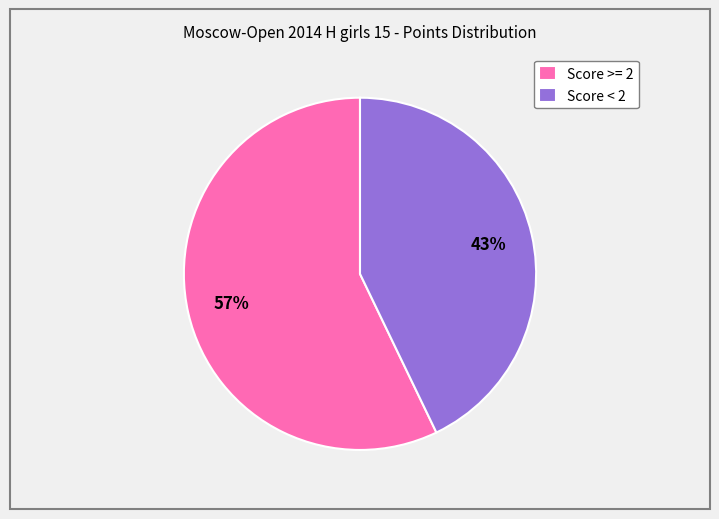

Rank the categories by value from lowest to highest.

Score < 2, Score >= 2